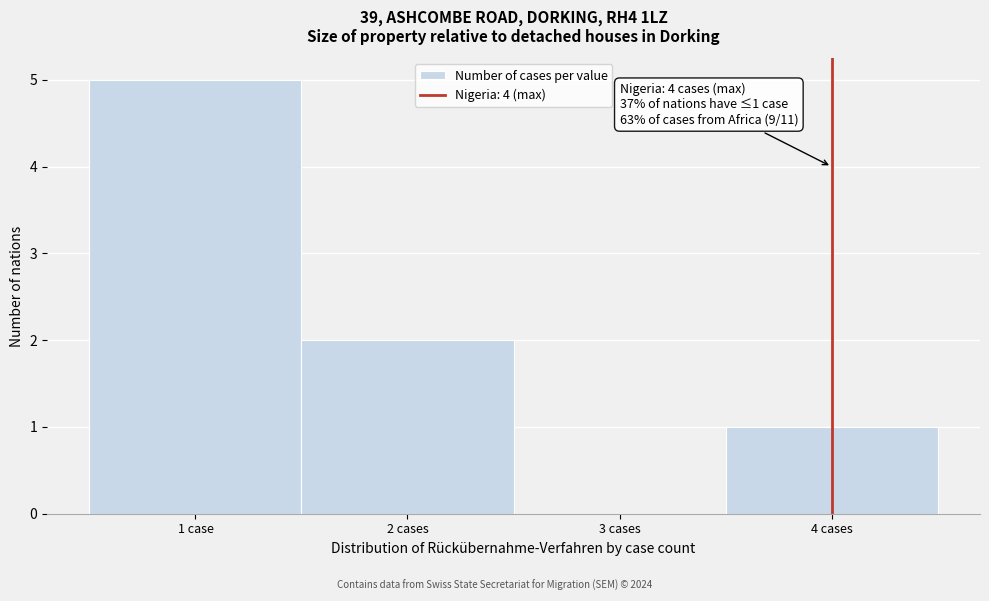

Reading right to left, what are all the values shown in this chart?

4 cases=1	3 cases=0	2 cases=2	1 case=5